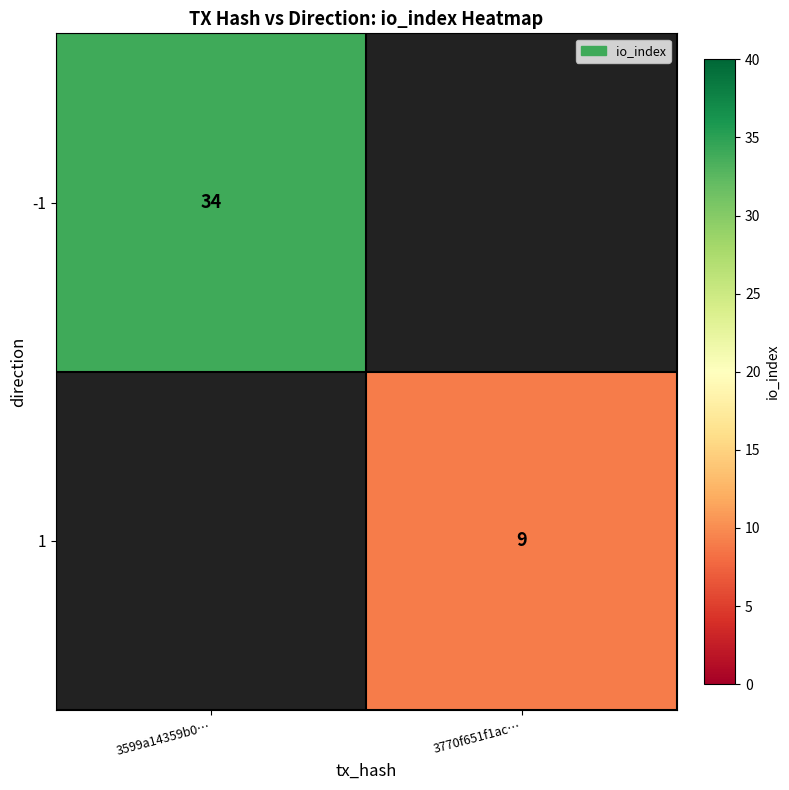

Which category has the highest value across all series?

3599a14359b0…